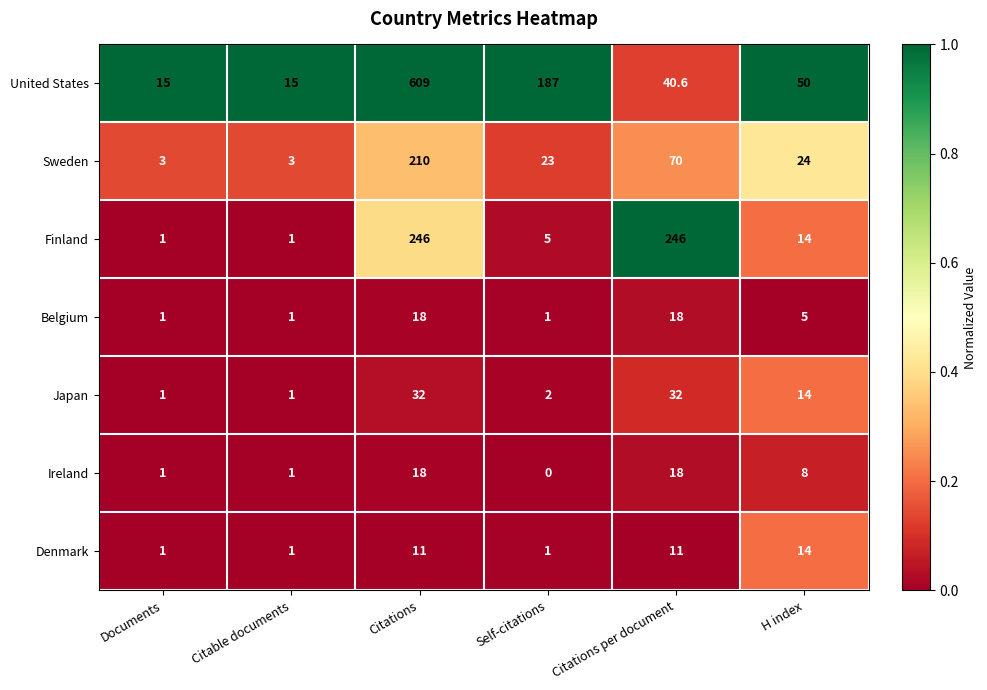

Is it true that Sweden equals 4.3 at Documents?

False